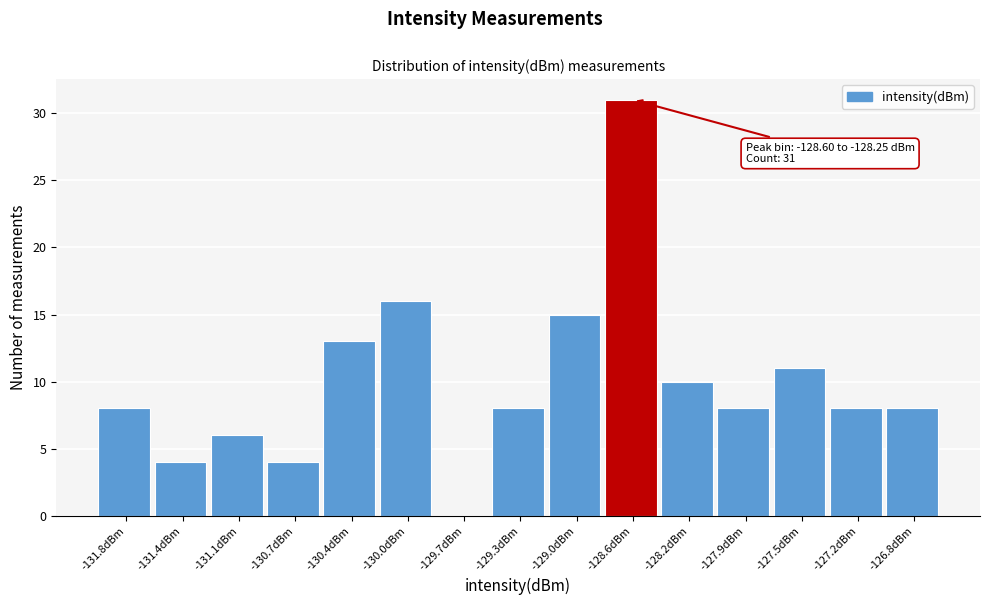

Reading left to right, list all the values displayed in this chart.

-131.8dBm=8	-131.4dBm=4	-131.1dBm=6	-130.7dBm=4	-130.4dBm=13	-130.0dBm=16	-129.7dBm=0	-129.3dBm=8	-129.0dBm=15	-128.6dBm=31	-128.2dBm=10	-127.9dBm=8	-127.5dBm=11	-127.2dBm=8	-126.8dBm=8